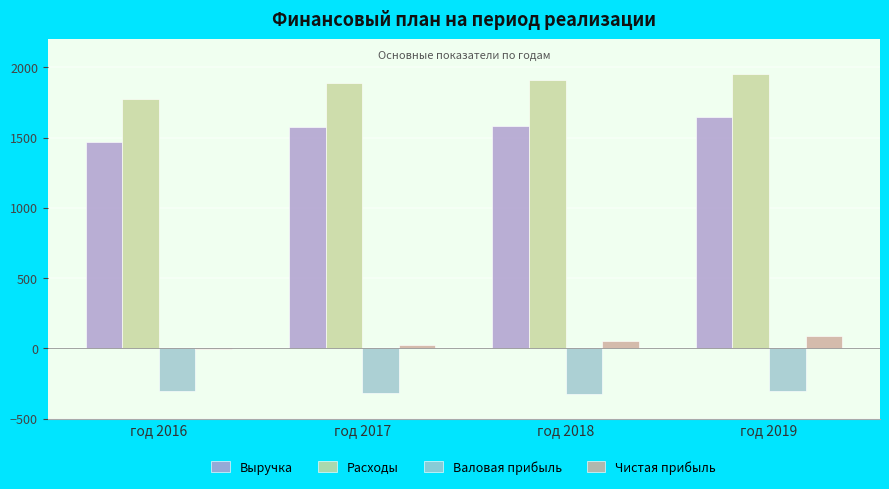

The value of Чистая прибыль at год 2019 is 90.4. True or false?

True